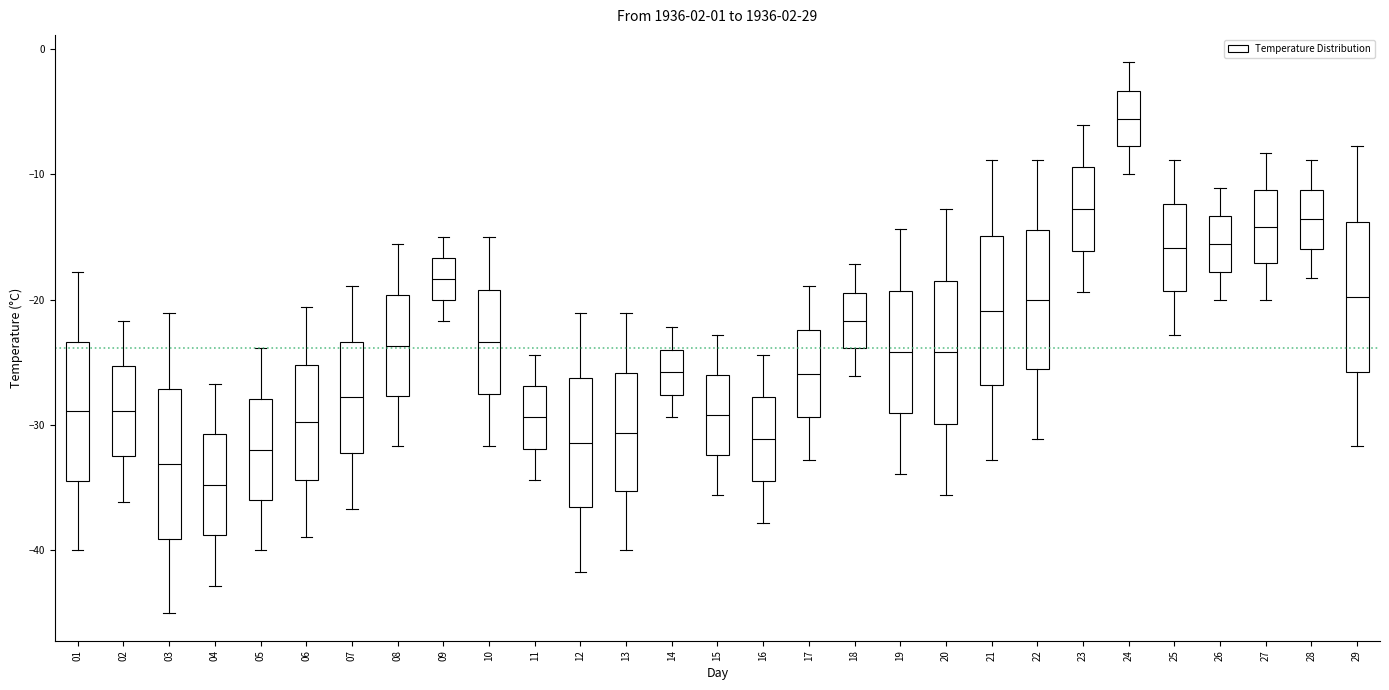

Where is the upper edge of the box at x = 28 on the y-axis? The values are not printed on the chart, so give them approximately, as read against the axis.

-11